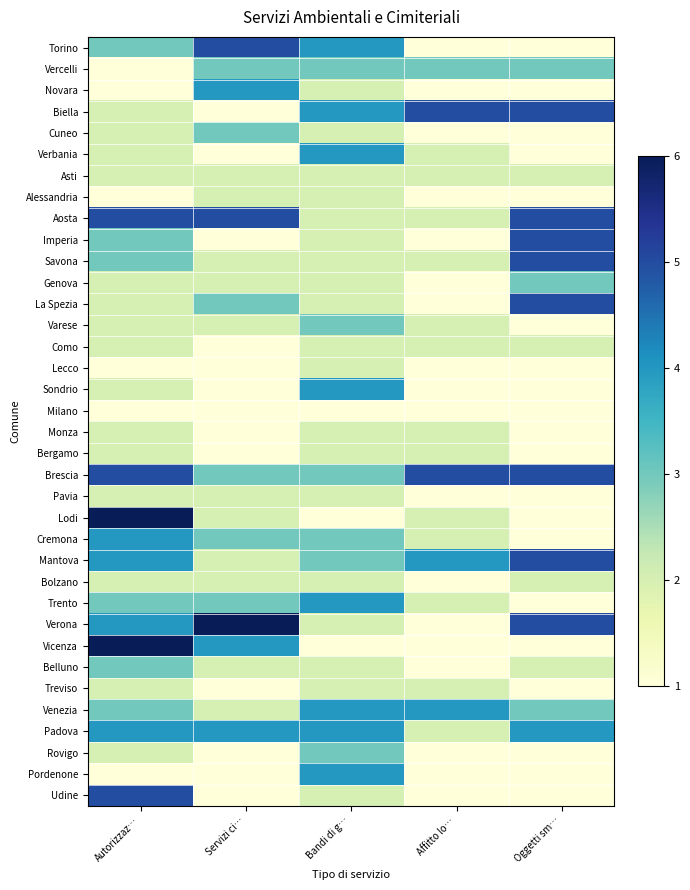

Which label corresponds to the smallest value in the chart?

Affitto lo…